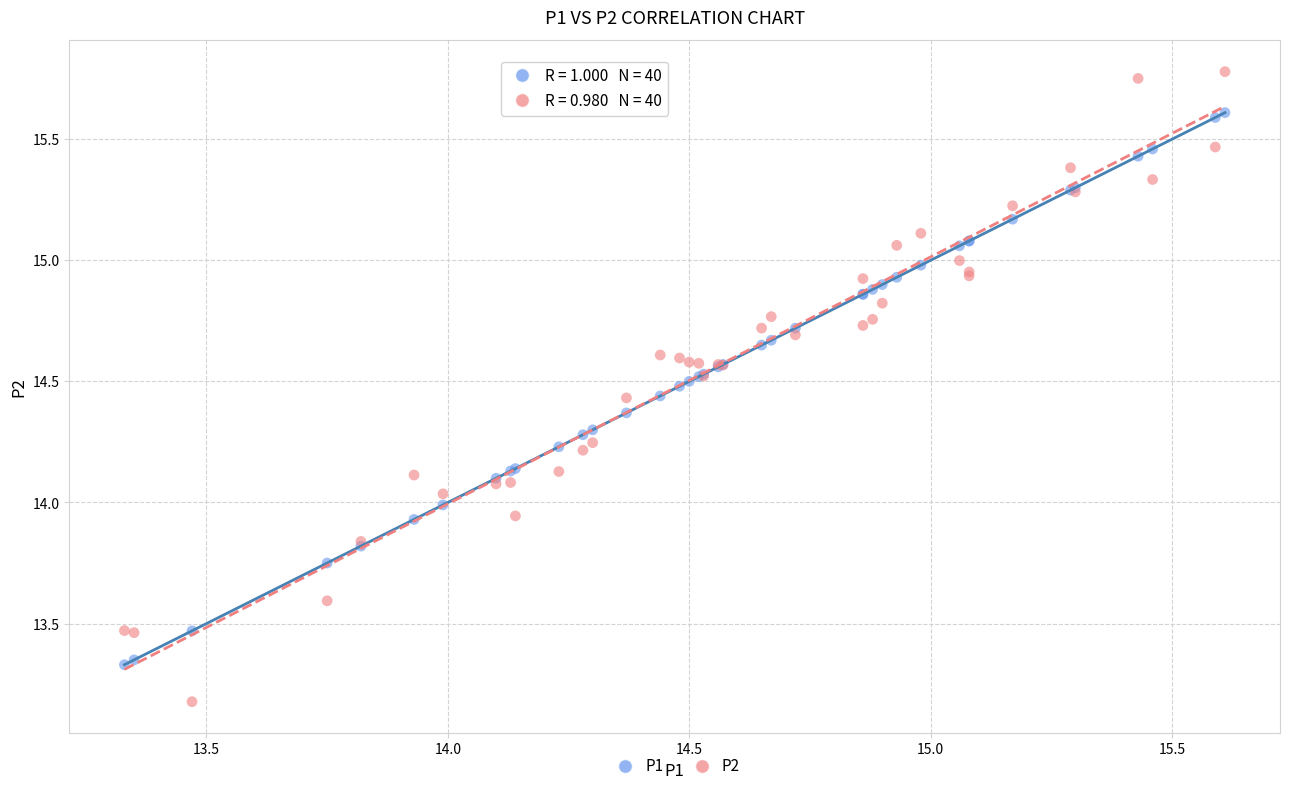

What is the X range (max minus min) for the scatter plot?

2.3